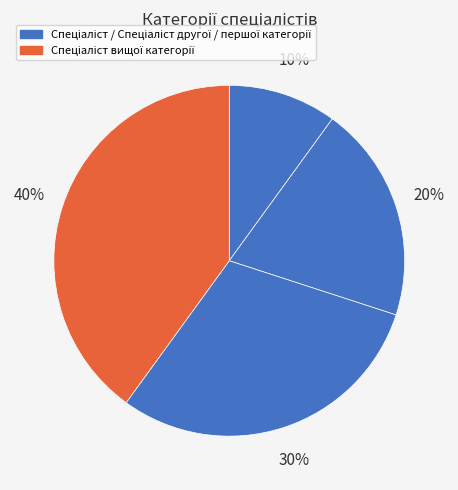

Count the number of slices in the pie.

4